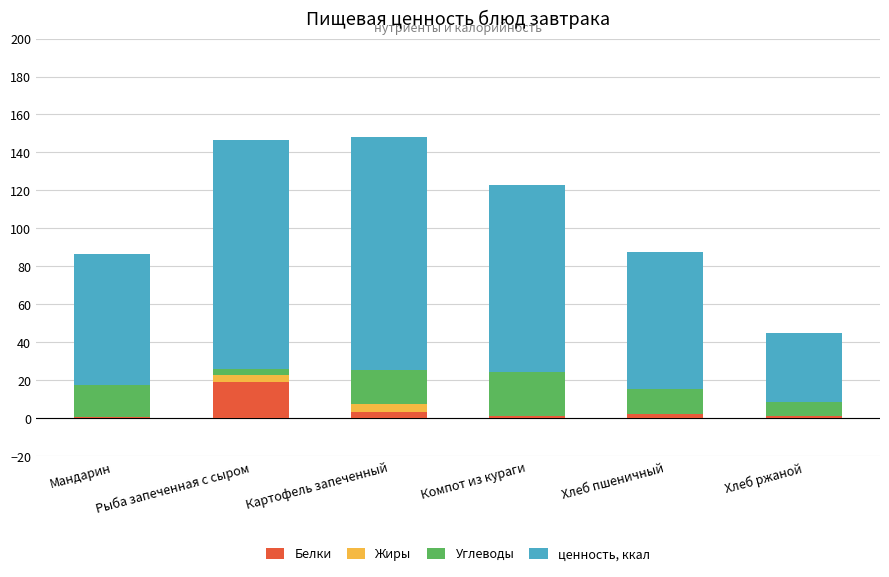

What is the highest value of the Белки series?

19.3